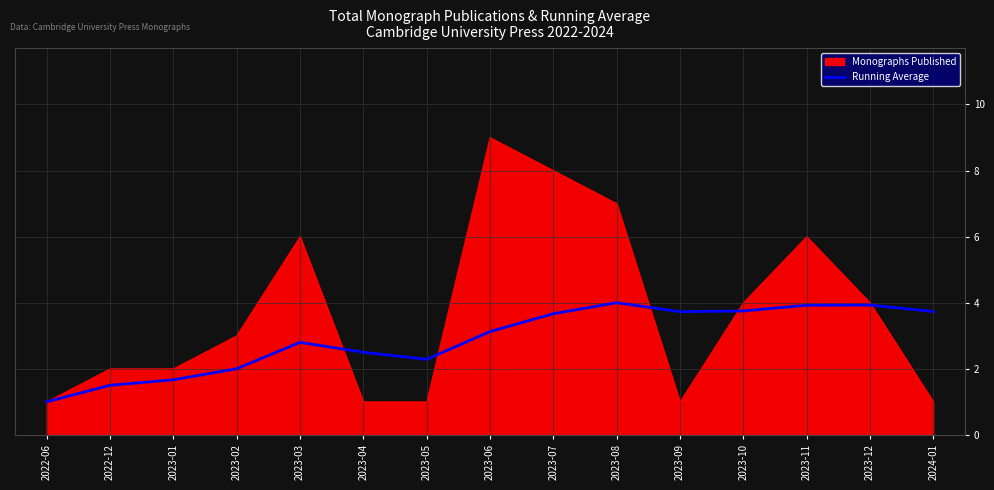

What is the minimum value shown in the chart?

1.0